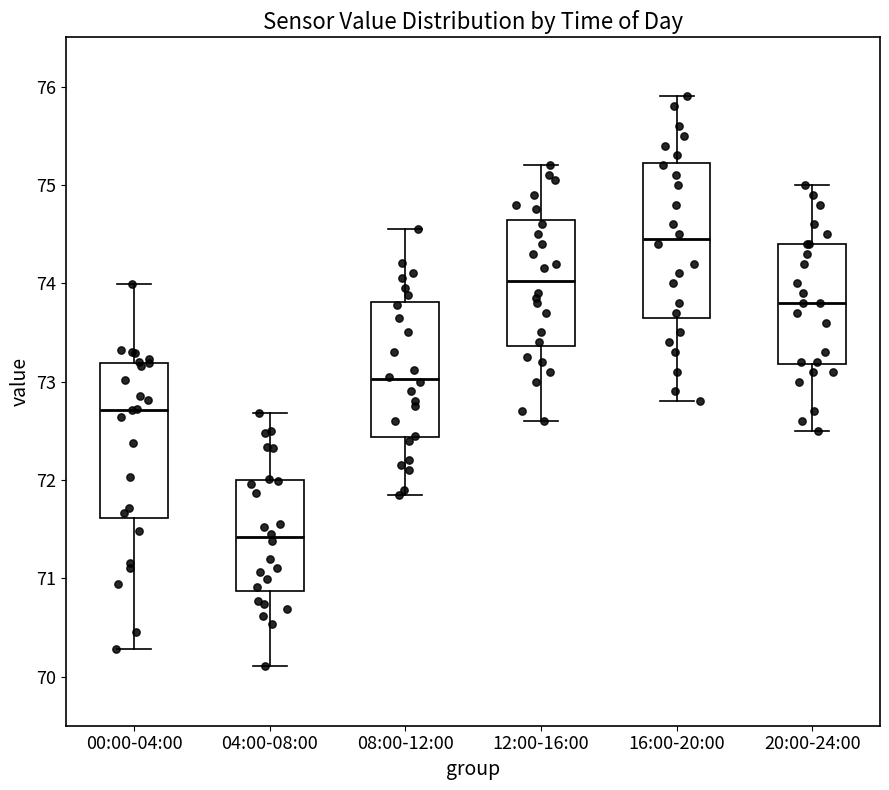

Reading left to right, transcribe this box plot: for each box, give where its median line is, the range the box spans, and where its two whiskers end, as read against the y-axis. The values are not printed on the chart, so give them approximately, as read against the axis.

00:00-04:00: median 72.7, box 71.6 to 73.2, whiskers 70.3 to 74.0
04:00-08:00: median 71.4, box 70.9 to 72.0, whiskers 70.1 to 72.7
08:00-12:00: median 73.0, box 72.4 to 73.8, whiskers 71.9 to 74.6
12:00-16:00: median 74.0, box 73.4 to 74.6, whiskers 72.6 to 75.2
16:00-20:00: median 74.5, box 73.7 to 75.2, whiskers 72.8 to 75.9
20:00-24:00: median 73.8, box 73.2 to 74.4, whiskers 72.5 to 75.0